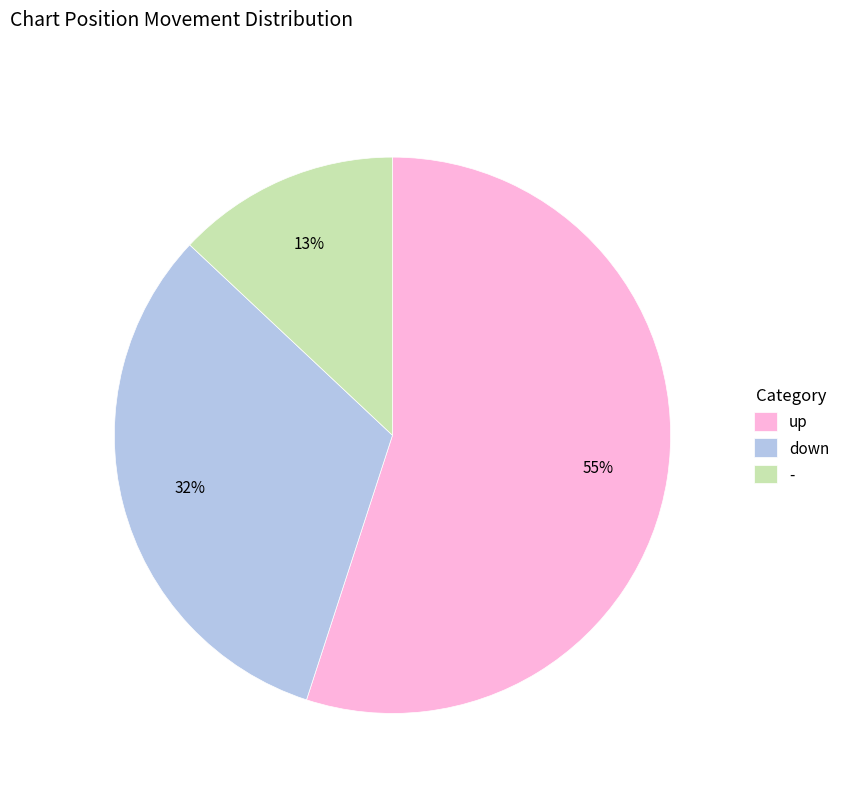

Which category has the biggest portion of the pie?

up